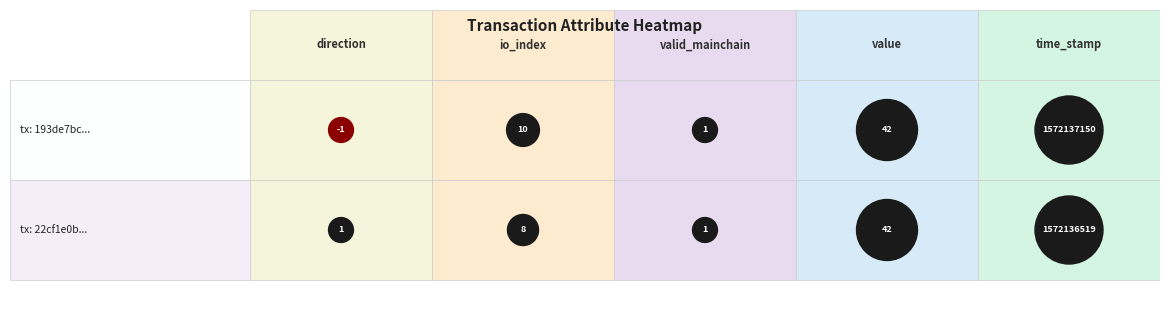

List the series in order of their overall mean, lowest first.

22cf1e0bdee44e9b0b0b8a96457ea3acf79d070, 193de7bcb79d793b42f5149d7d74ed70b342ccd